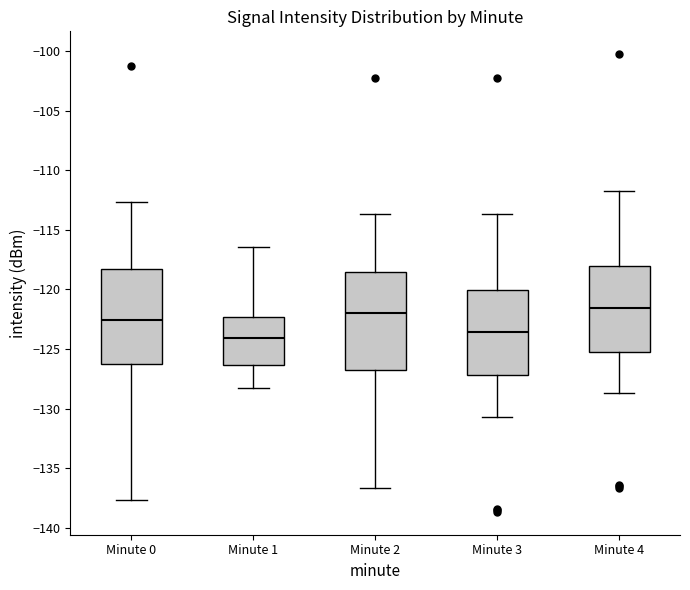

Reading left to right, transcribe this box plot: for each box, give where its median line is, the range the box spans, and where its two whiskers end, as read against the y-axis. The values are not printed on the chart, so give them approximately, as read against the axis.

Minute 0: median -122.5, box -126.0 to -118.5, whiskers -137.5 to -112.5
Minute 1: median -124.0, box -126.5 to -122.5, whiskers -128.5 to -116.5
Minute 2: median -122.0, box -126.5 to -118.5, whiskers -136.5 to -113.5
Minute 3: median -123.5, box -127.0 to -120.0, whiskers -130.5 to -113.5
Minute 4: median -121.5, box -125.0 to -118.0, whiskers -128.5 to -111.5